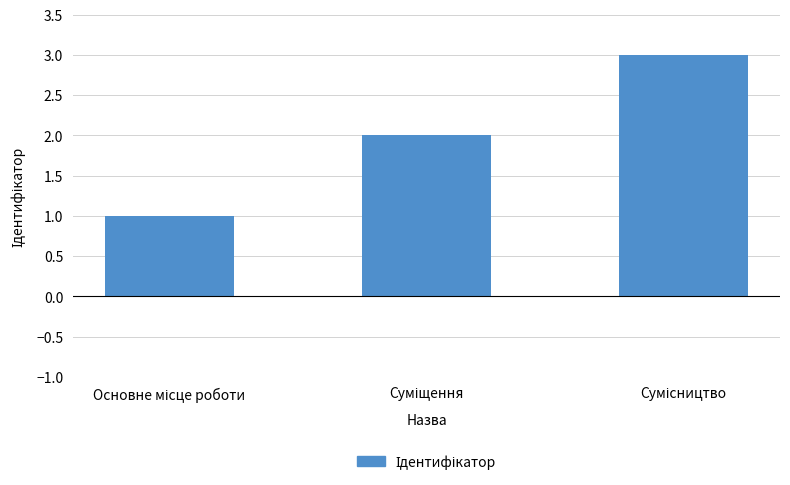

What is the maximum value shown in the chart?

3